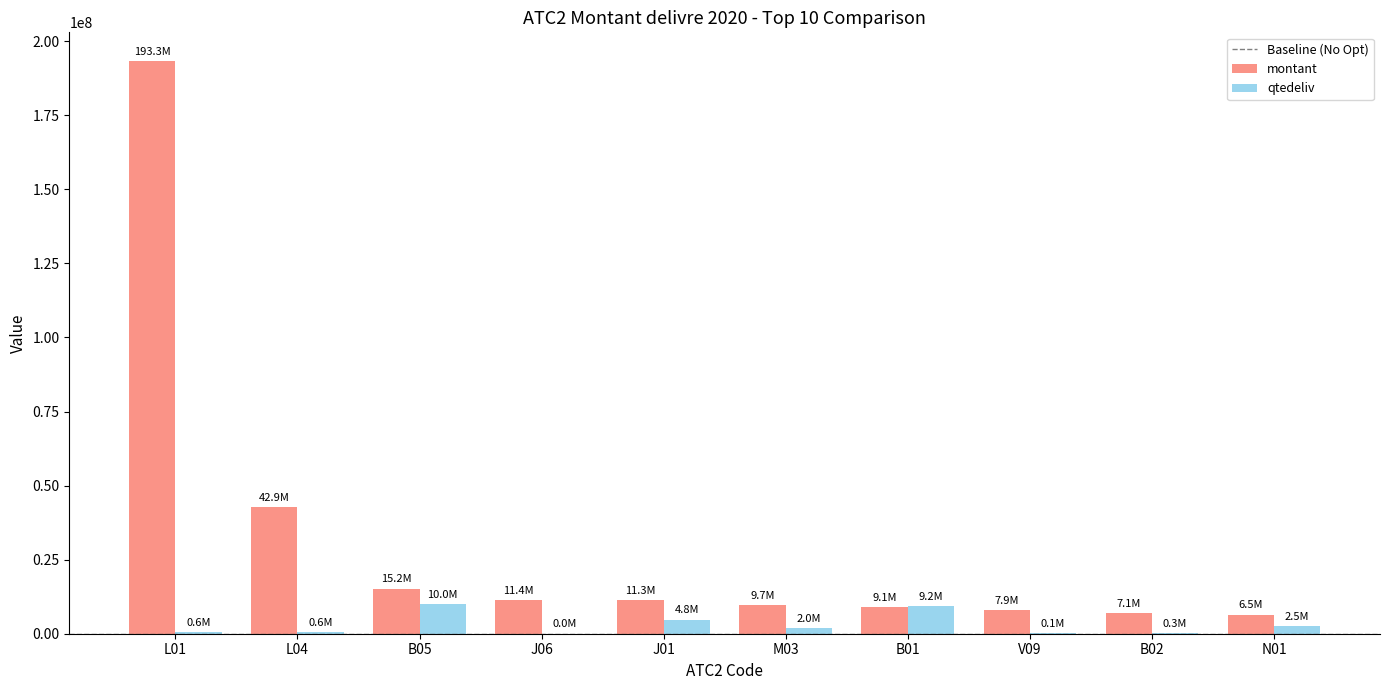

Which category has the highest value in the montant series?

L01